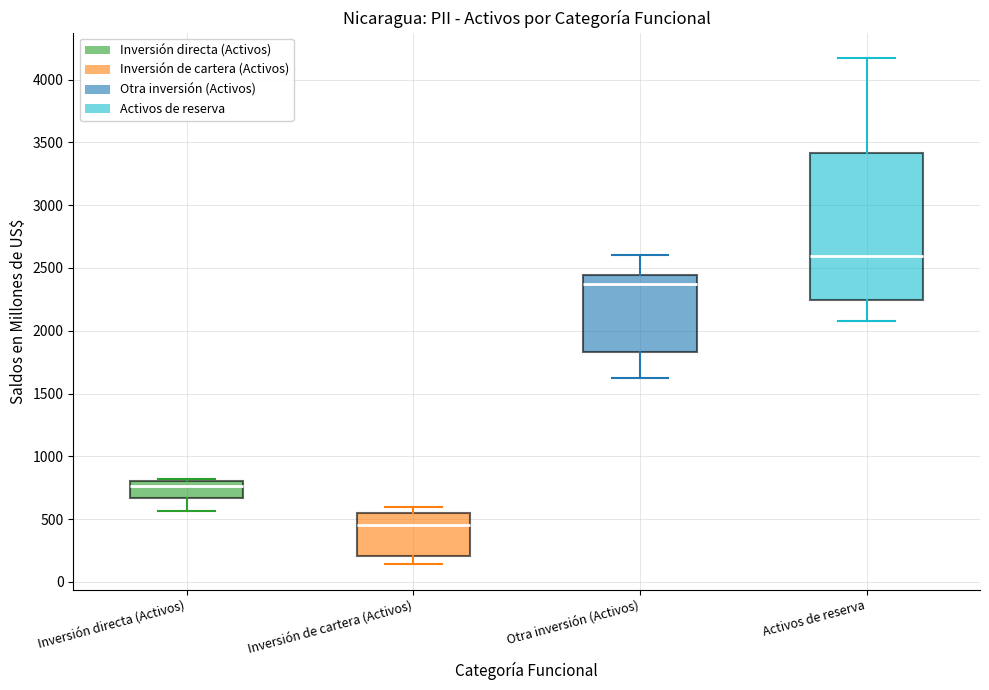

Which box has the lowest median line?

Inversión de cartera (Activos)